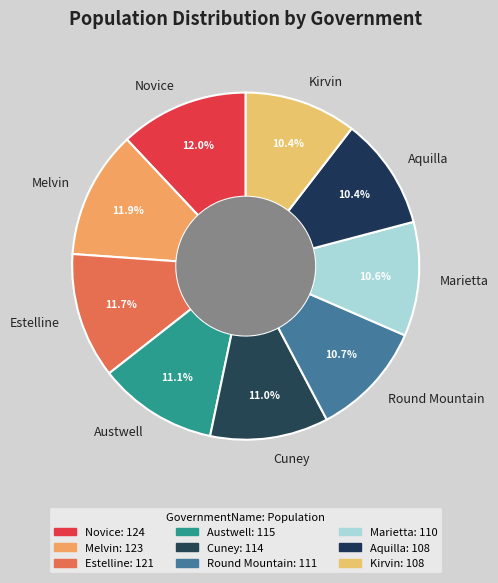

What is the ratio of the value at Kirvin to the value at Round Mountain?

1.0